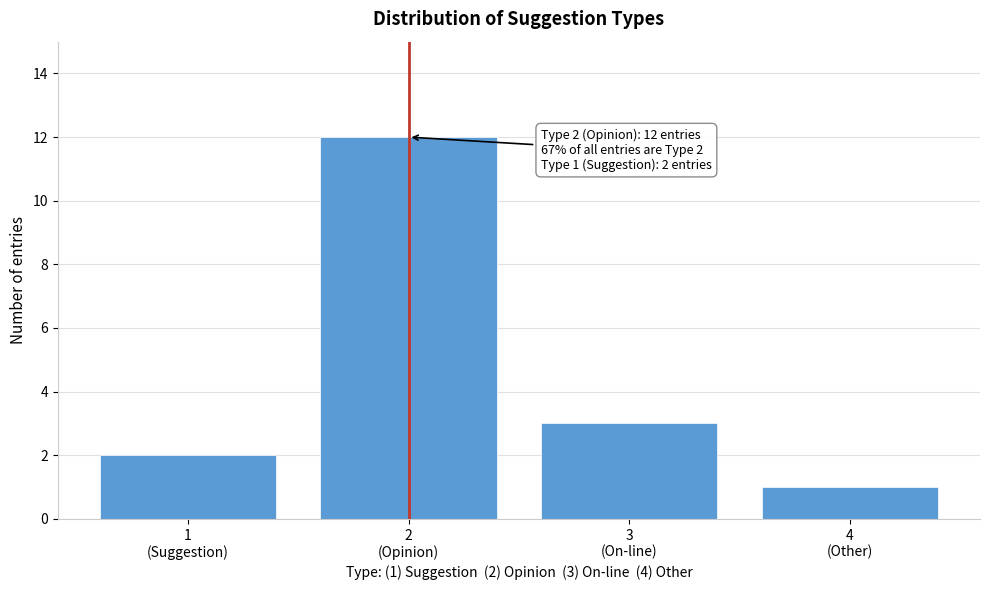

Reading left to right, what are all the values shown in this chart?

2	12	3	1